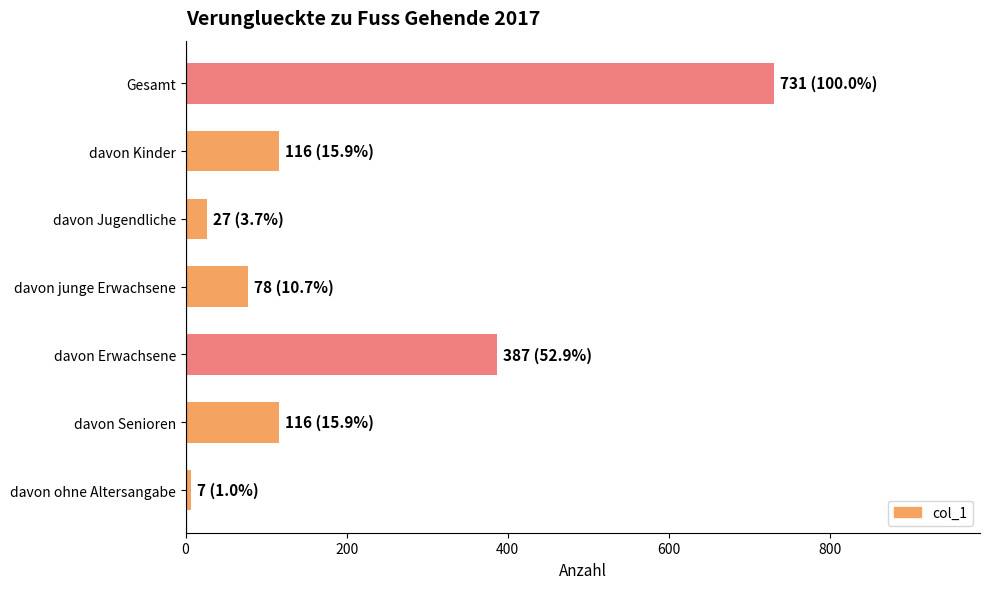

What is the maximum value shown in the chart?

731